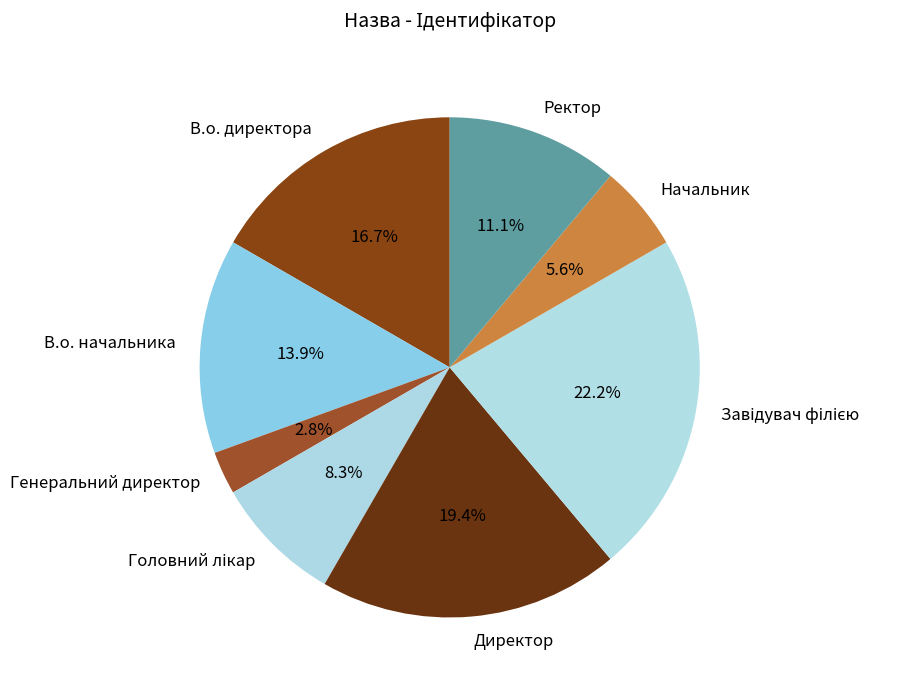

To the nearest percent, what portion does Директор represent?

19%